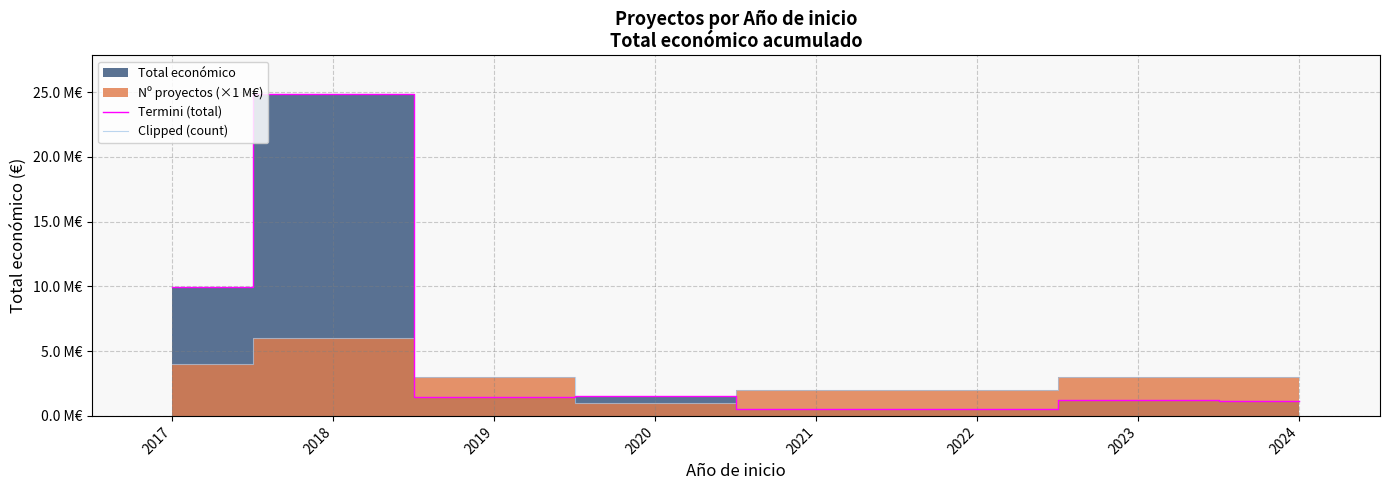

What is the difference between the highest and lowest values at 2023?

1809688